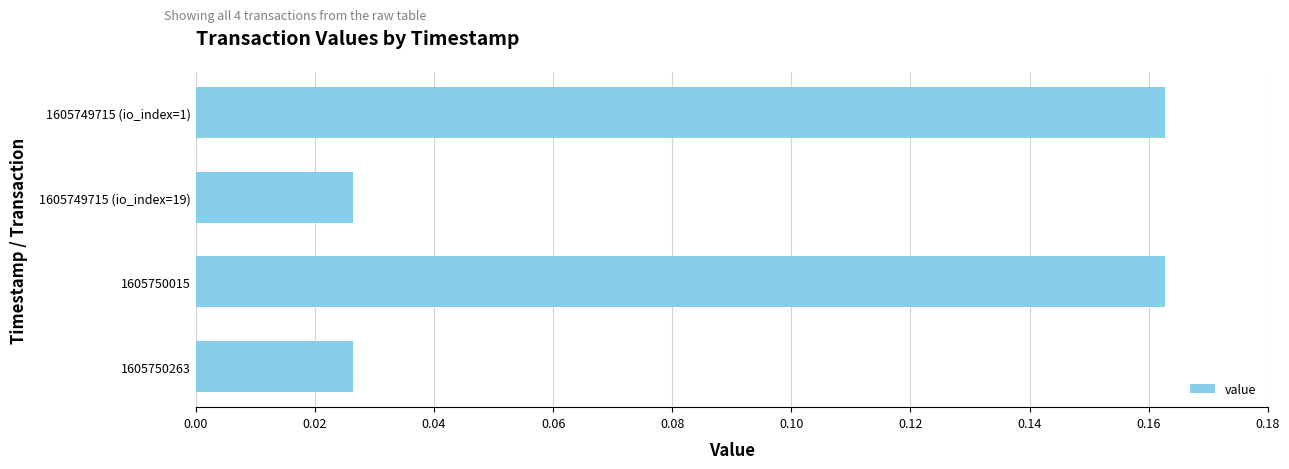

What is the sum of all values?

0.4